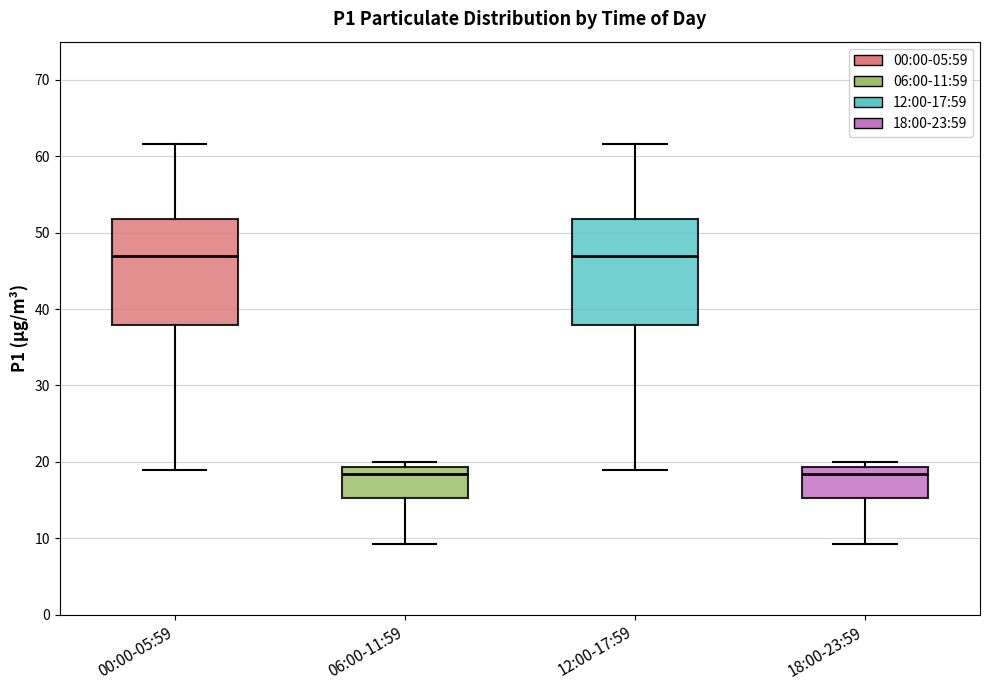

Reading left to right, read every box against the y-axis: the position of its median line, the range the box covers, and the ends of its whiskers. The values are not printed on the chart, so give them approximately, as read against the axis.

00:00-05:59: median 47, box 38 to 52, whiskers 19 to 62
06:00-11:59: median 18, box 15 to 19, whiskers 9 to 20
12:00-17:59: median 47, box 38 to 52, whiskers 19 to 62
18:00-23:59: median 18, box 15 to 19, whiskers 9 to 20